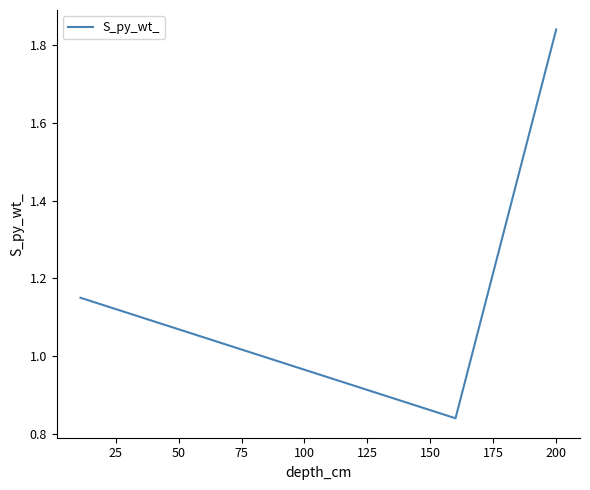

What is the sum of all values?

3.8